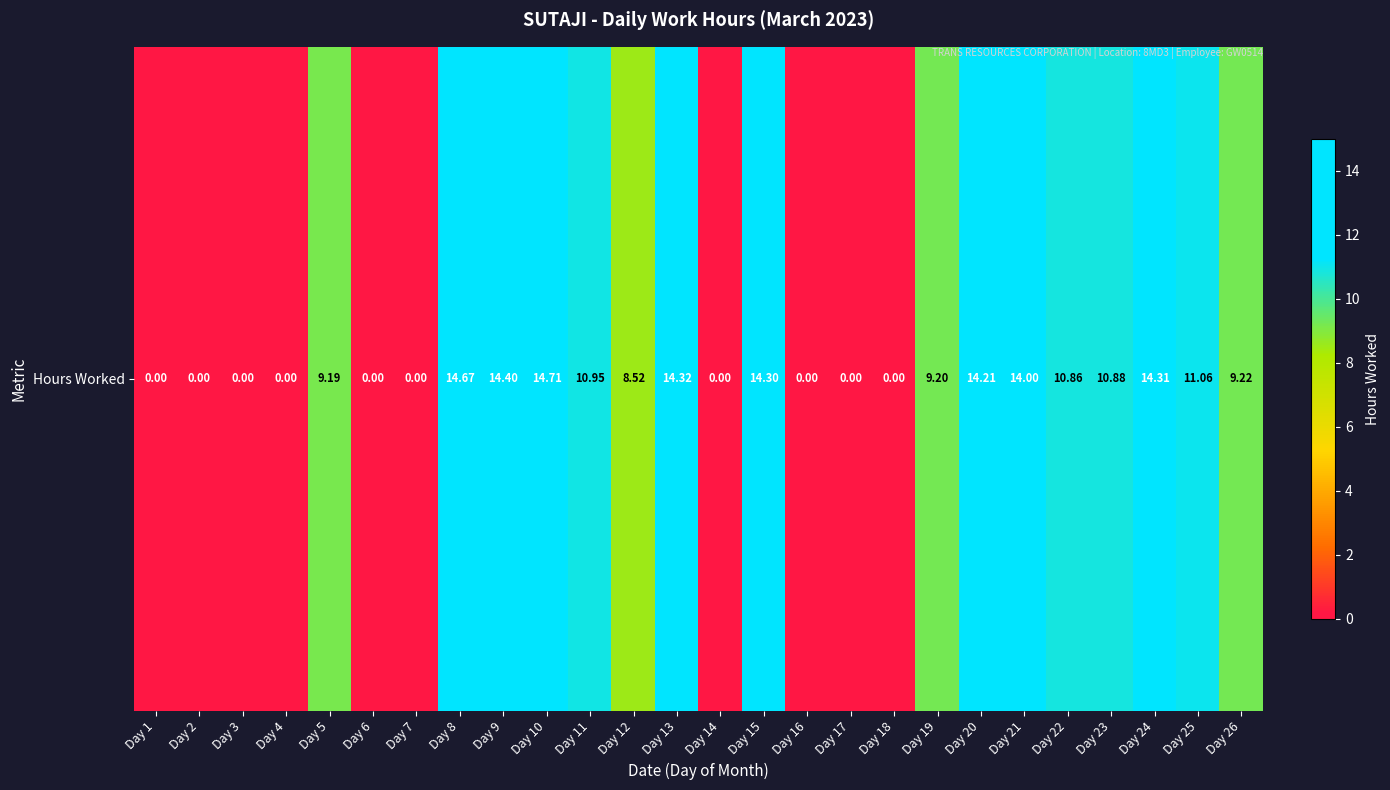

The chart shows a value of 9.1 at Day 10. True or false?

False